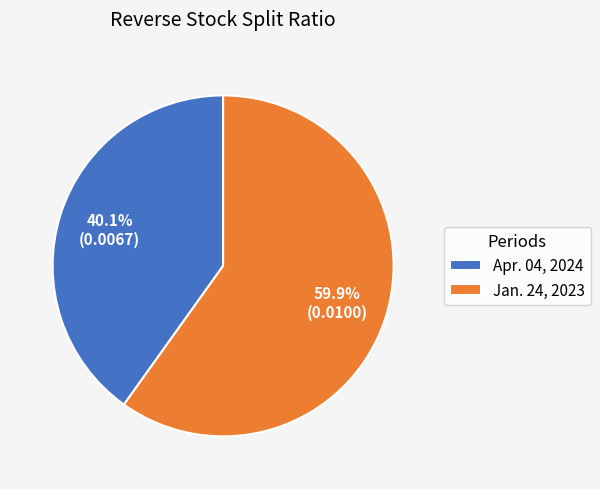

Count the number of slices in the pie.

2